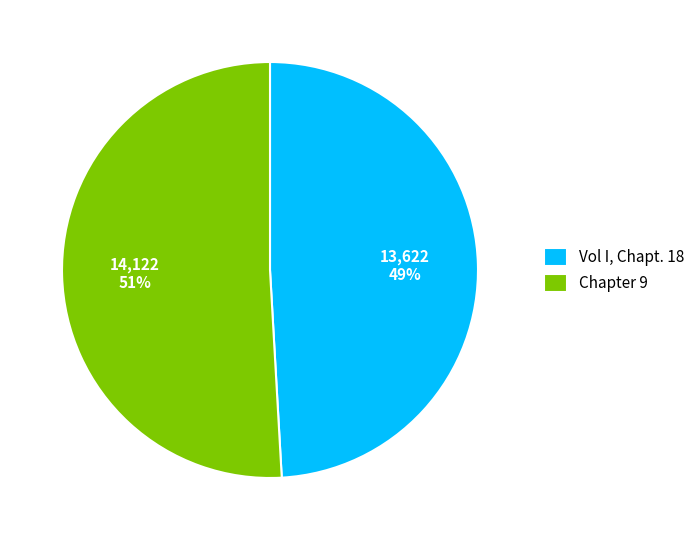

Which has a higher value, Chapter 9 or Vol I, Chapt. 18?

Chapter 9